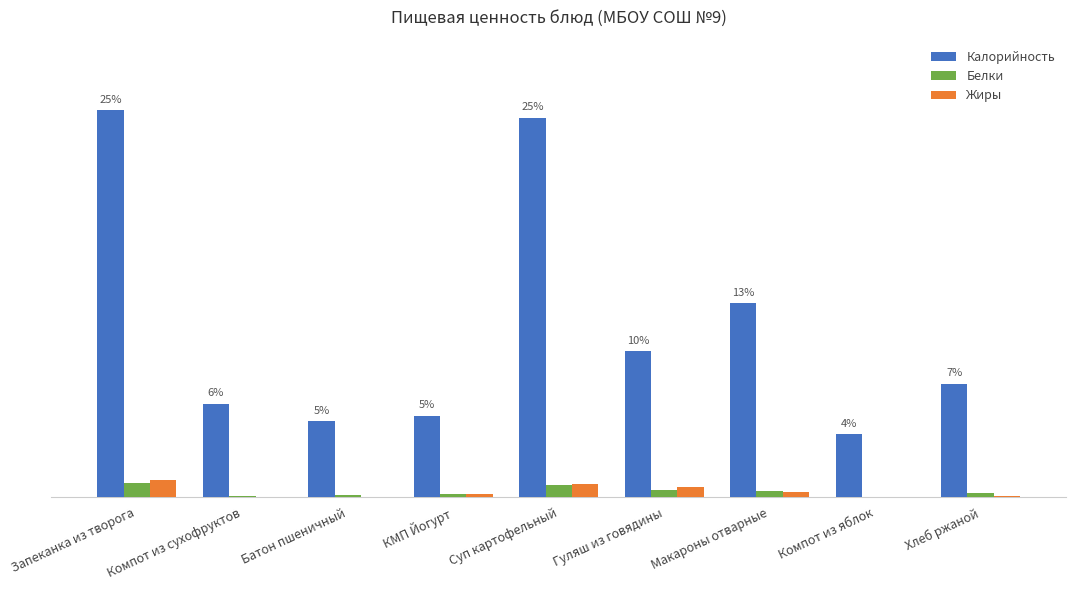

Which series has the largest total across all categories?

Калорийность